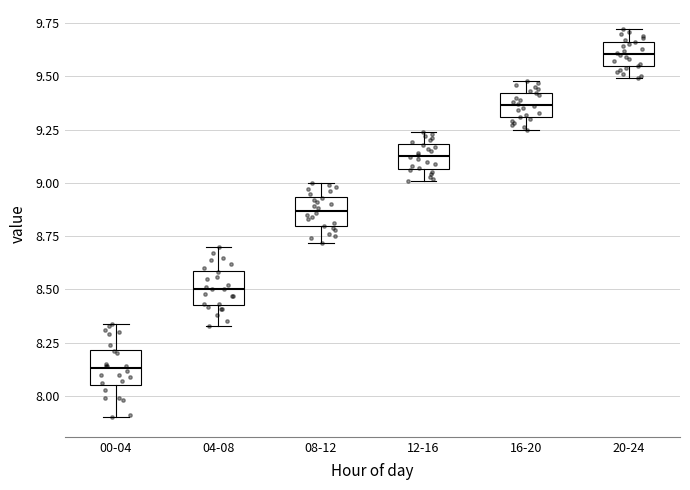

Where is the upper edge of the box for 04-08 on the y-axis? The values are not printed on the chart, so give them approximately, as read against the axis.

8.60